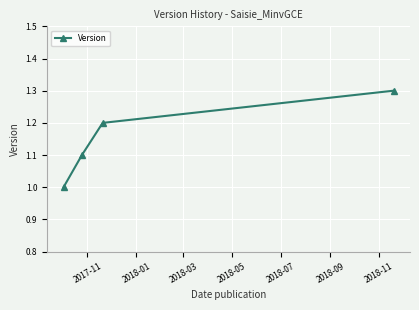

What is the sum of all values?

4.6